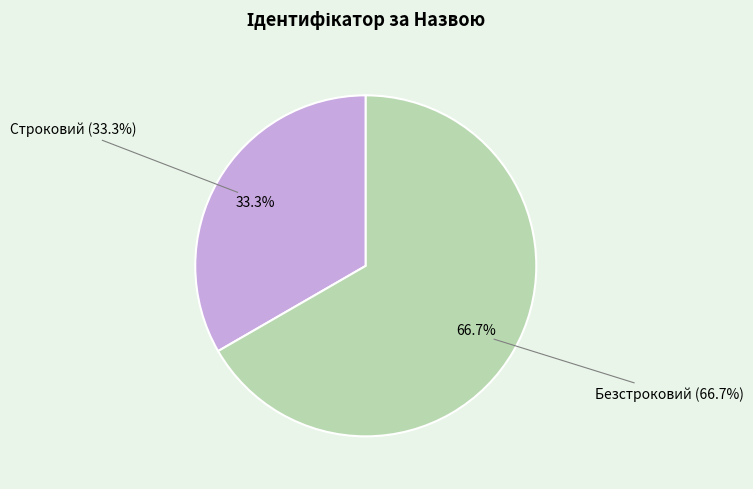

Which has a higher value, Строковий or Безстроковий?

Безстроковий